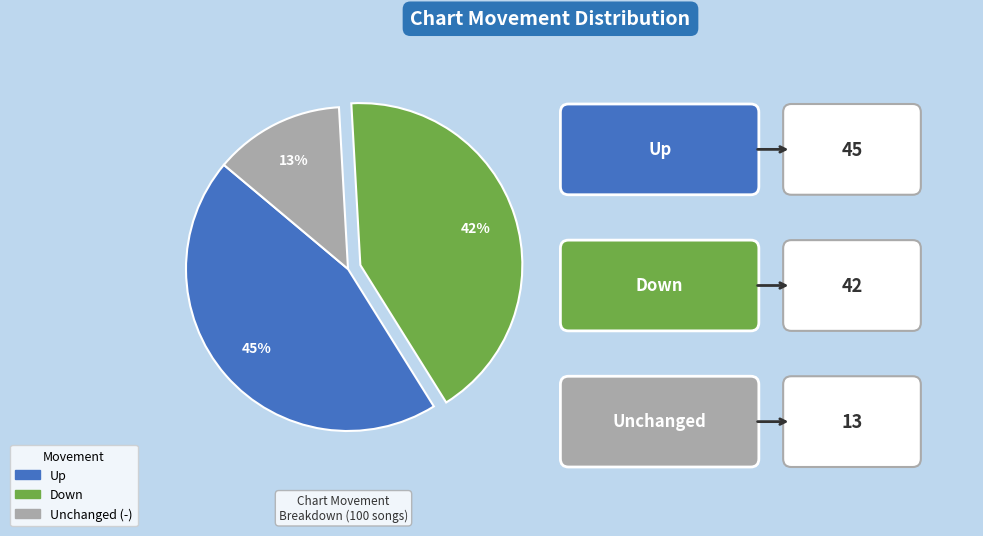

To the nearest percent, what is the difference between the largest and smallest slice percentages?

32%